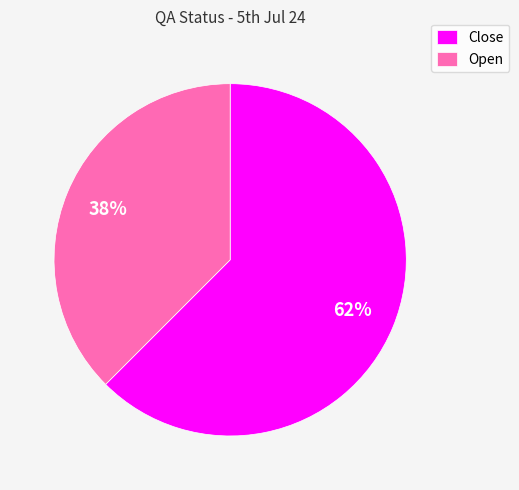

To the nearest percent, what is the average slice percentage?

50%